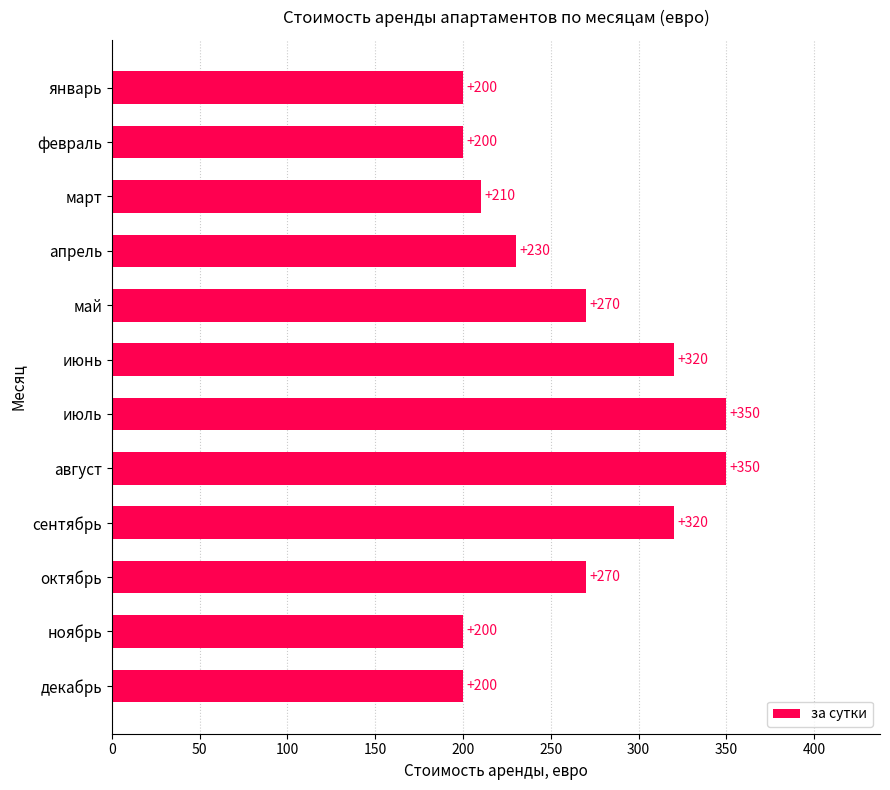

What is the minimum value shown in the chart?

200